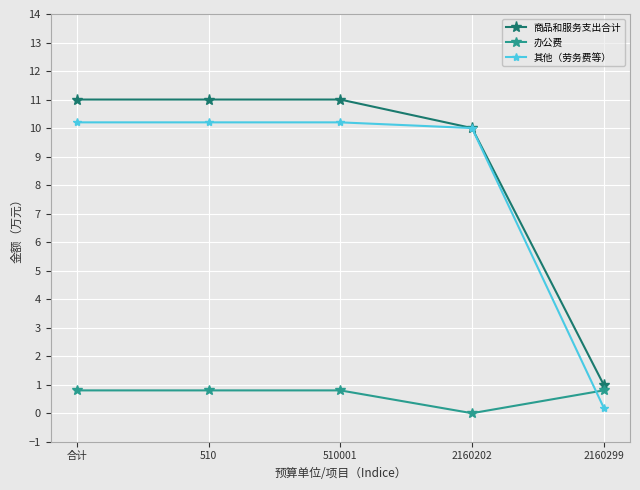

Which series has the largest total across all categories?

商品和服务支出合计